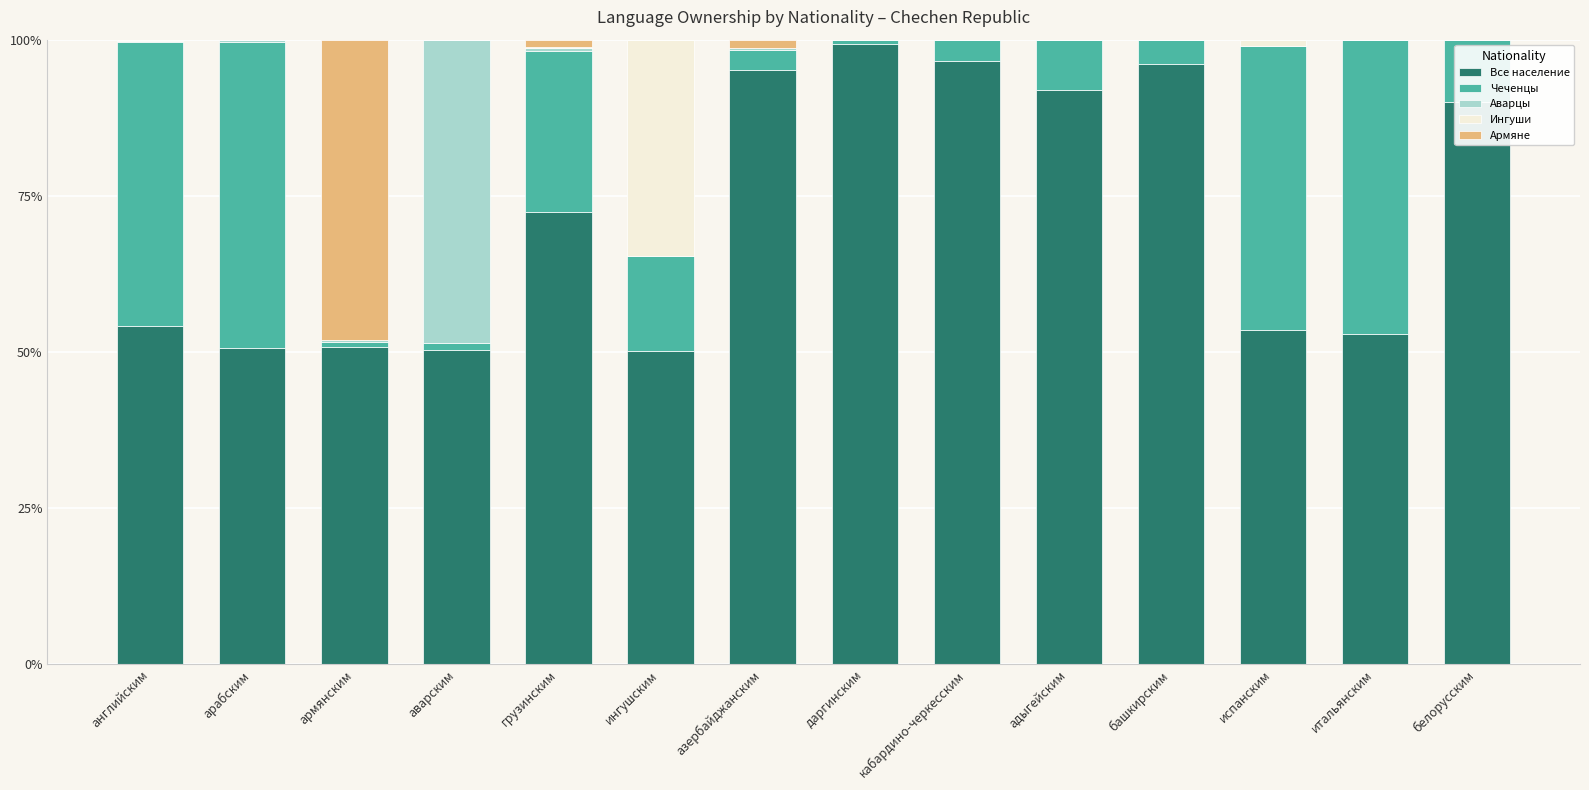

At which label is Все население closest to 74?

грузинским